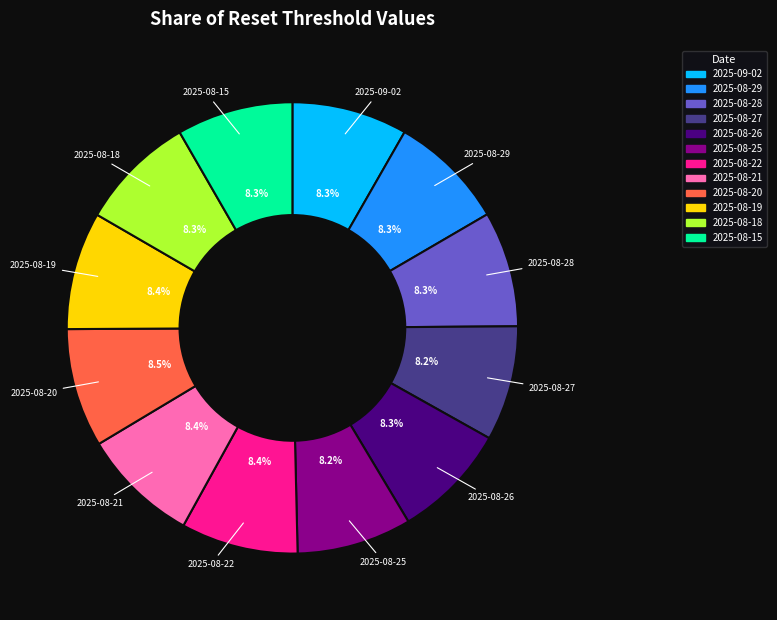

Approximately how many times larger is the value at 2025-08-27 compared to 2025-08-26?

1.0